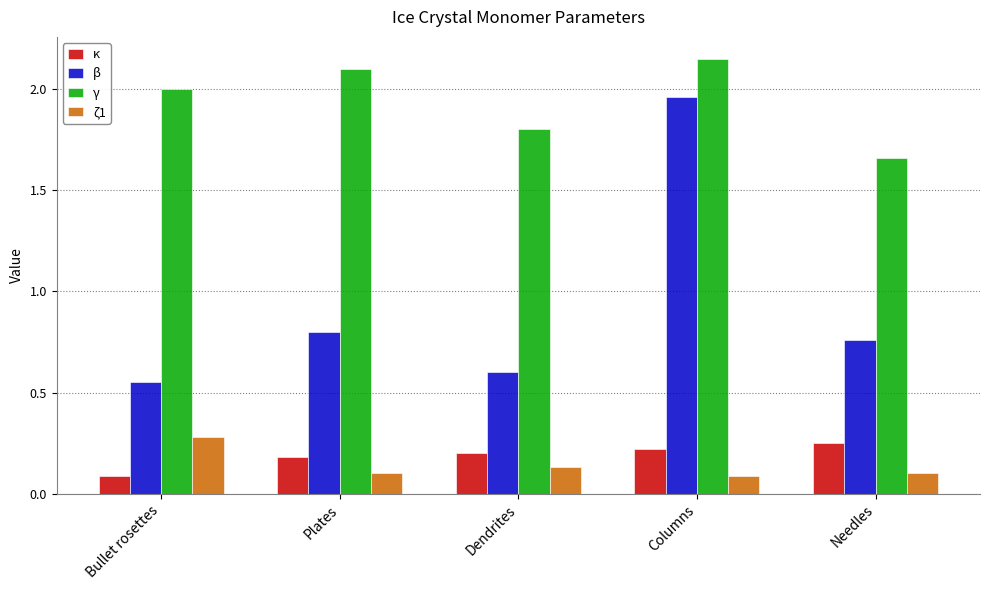

Rank the series by their maximum value, from highest to lowest.

γ, β, ζ1, κ